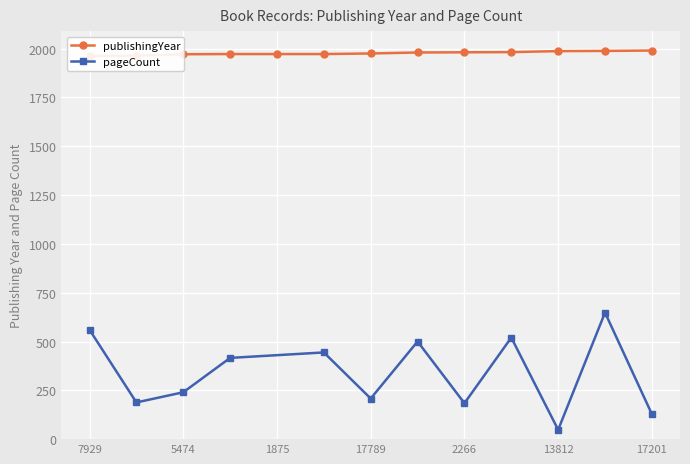

Rank the categories by pageCount value from highest to lowest.

53, 7929, 695, 13689, 4014, 5798, 5474, 17789, 20297, 2266, 17201, 13812, 1875